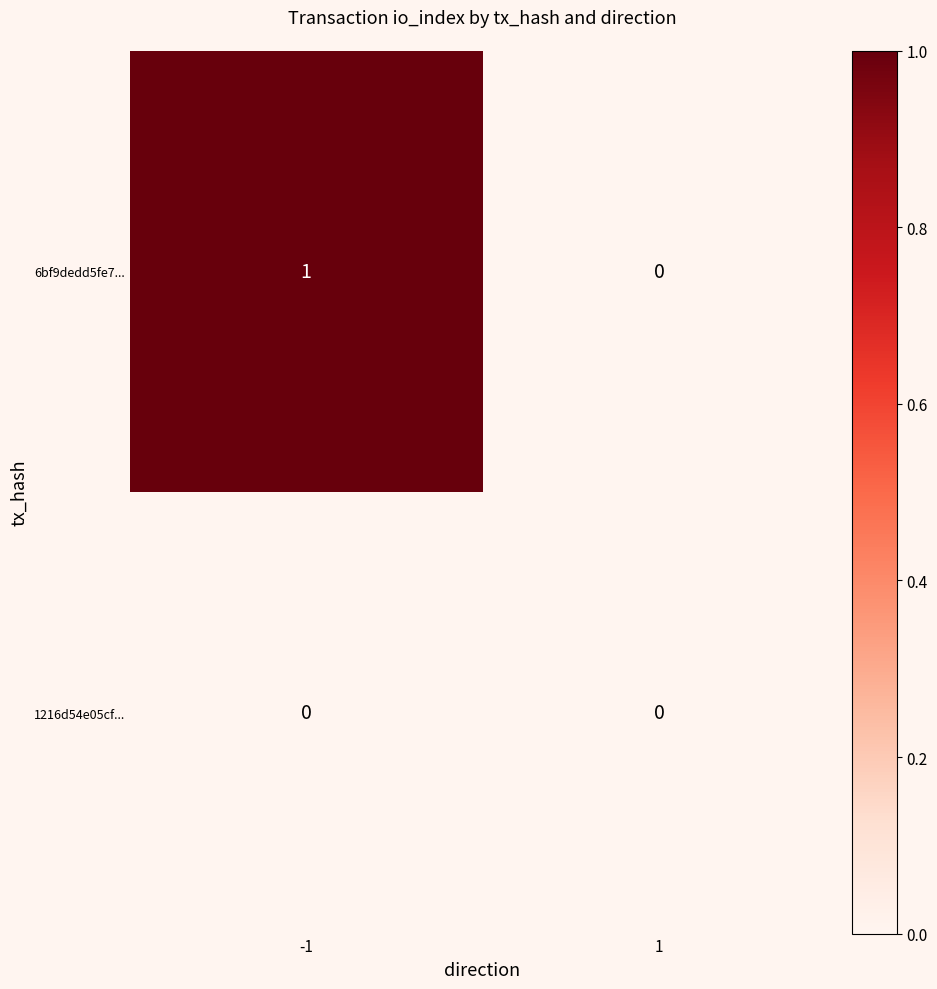

True or false: 6bf9dedd5fe7... has a value of 0 at 1.

True